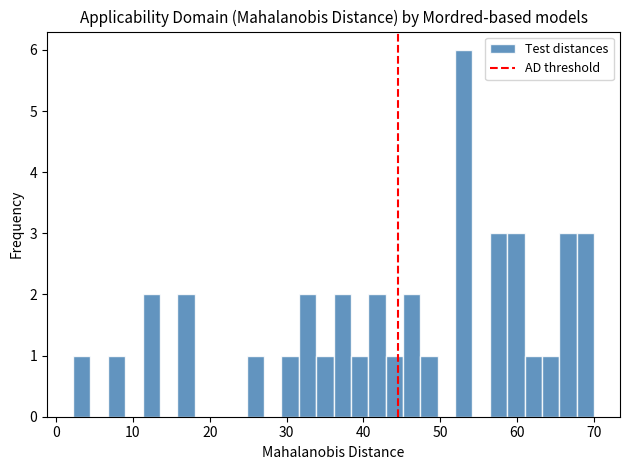

Around what value on the x-axis is the tallest bar? Give the approximate position of its centre, as read against the axis.

53